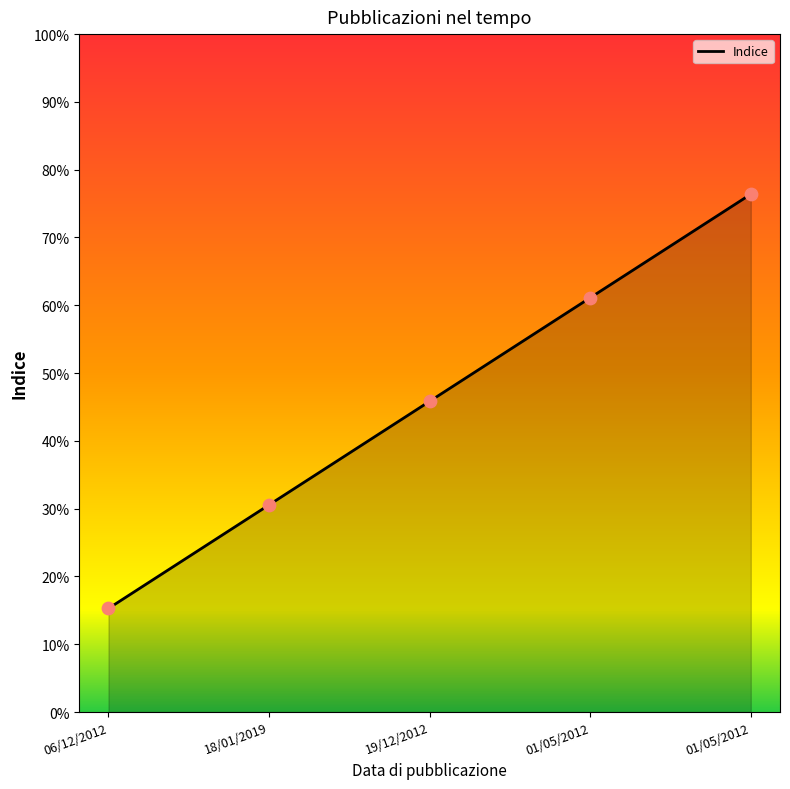

Which has a higher value, 01/05/2012 or 19/12/2012?

01/05/2012